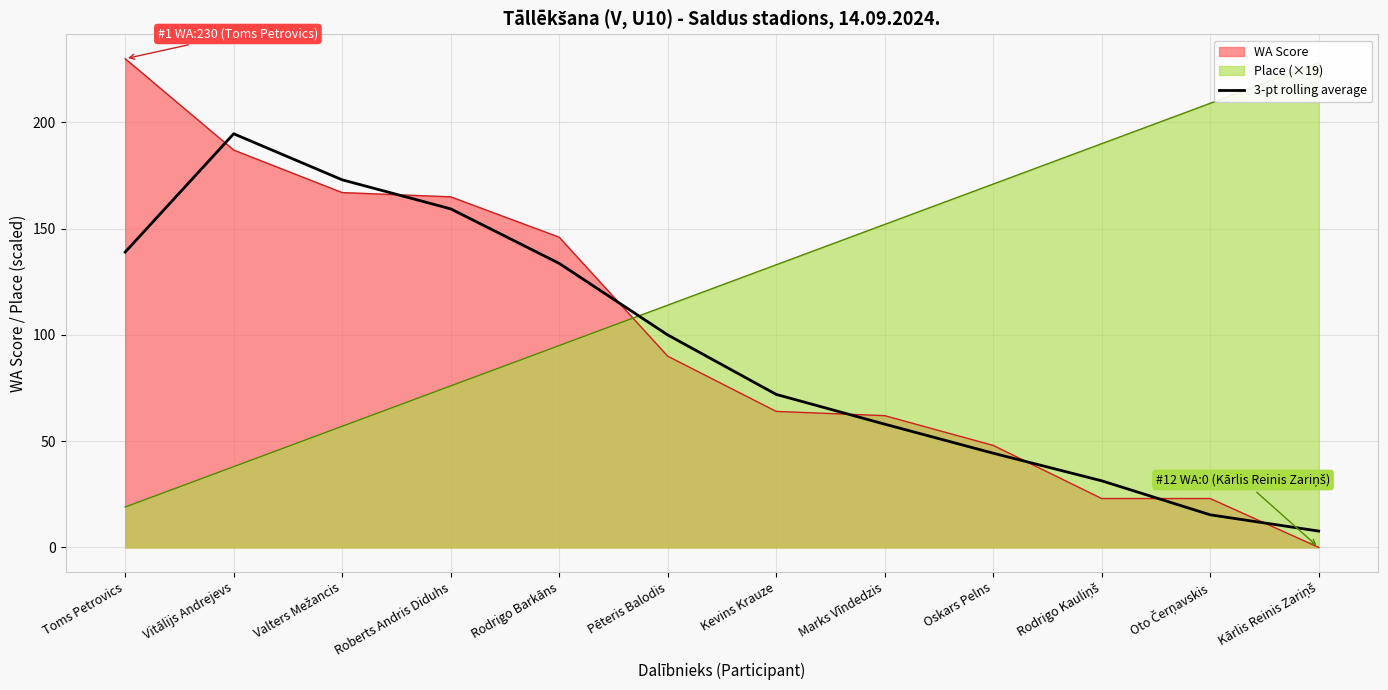

What is the smallest value displayed?

7.7